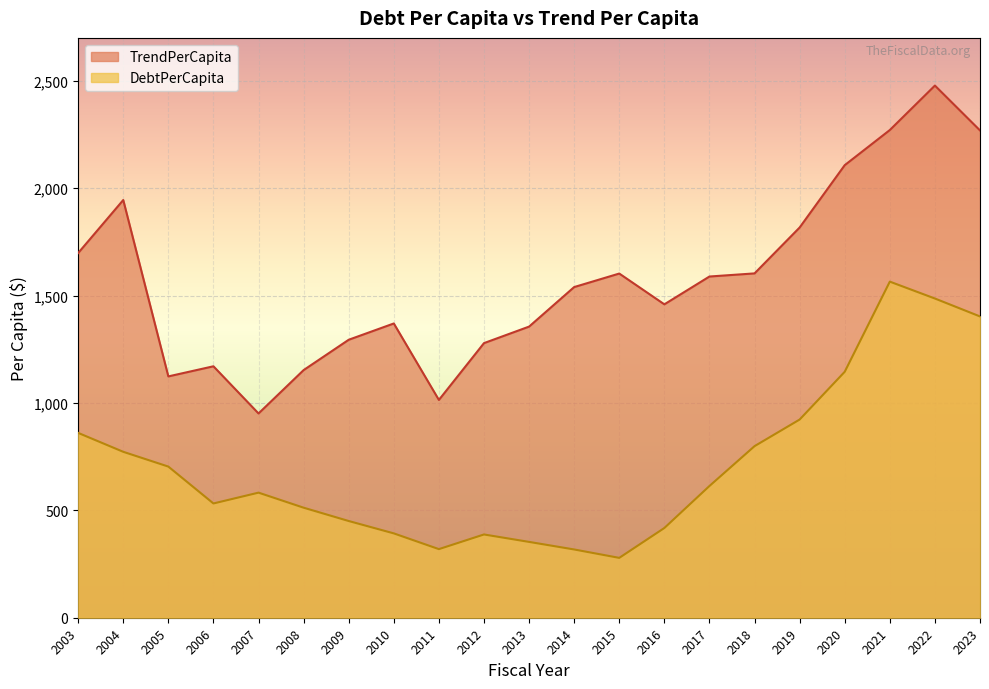

Is it true that TrendPerCapita equals 1014.1 at 2011?

True